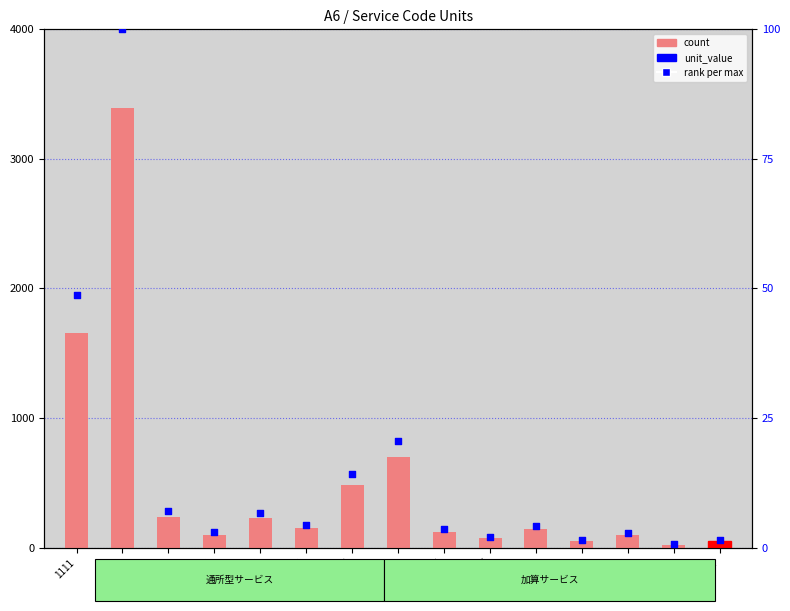

Which series has the largest Y range (max minus min)?

count